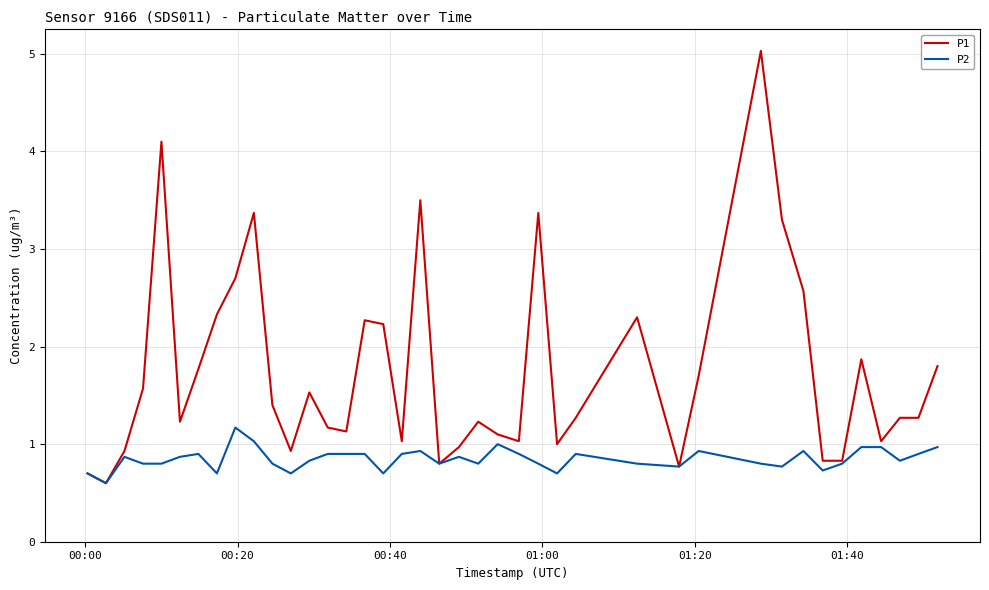

Which series has the largest total across all categories?

P1